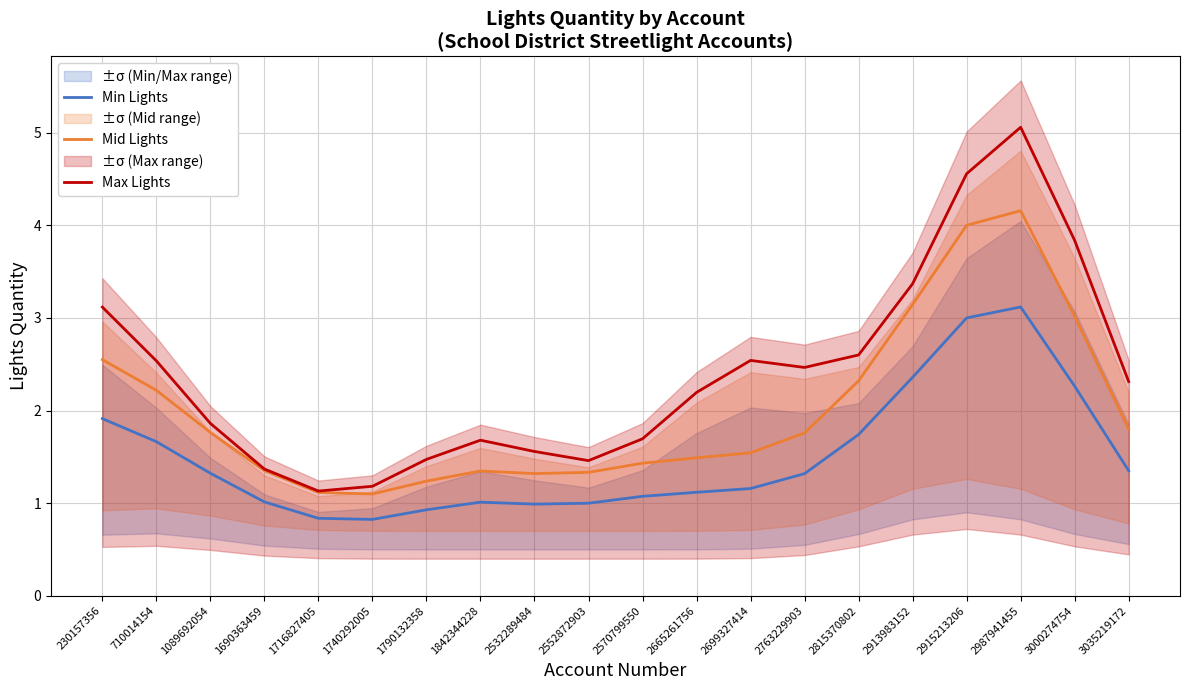

Which series changed the most between 2699327414 and 3035219172?

Mid Lights